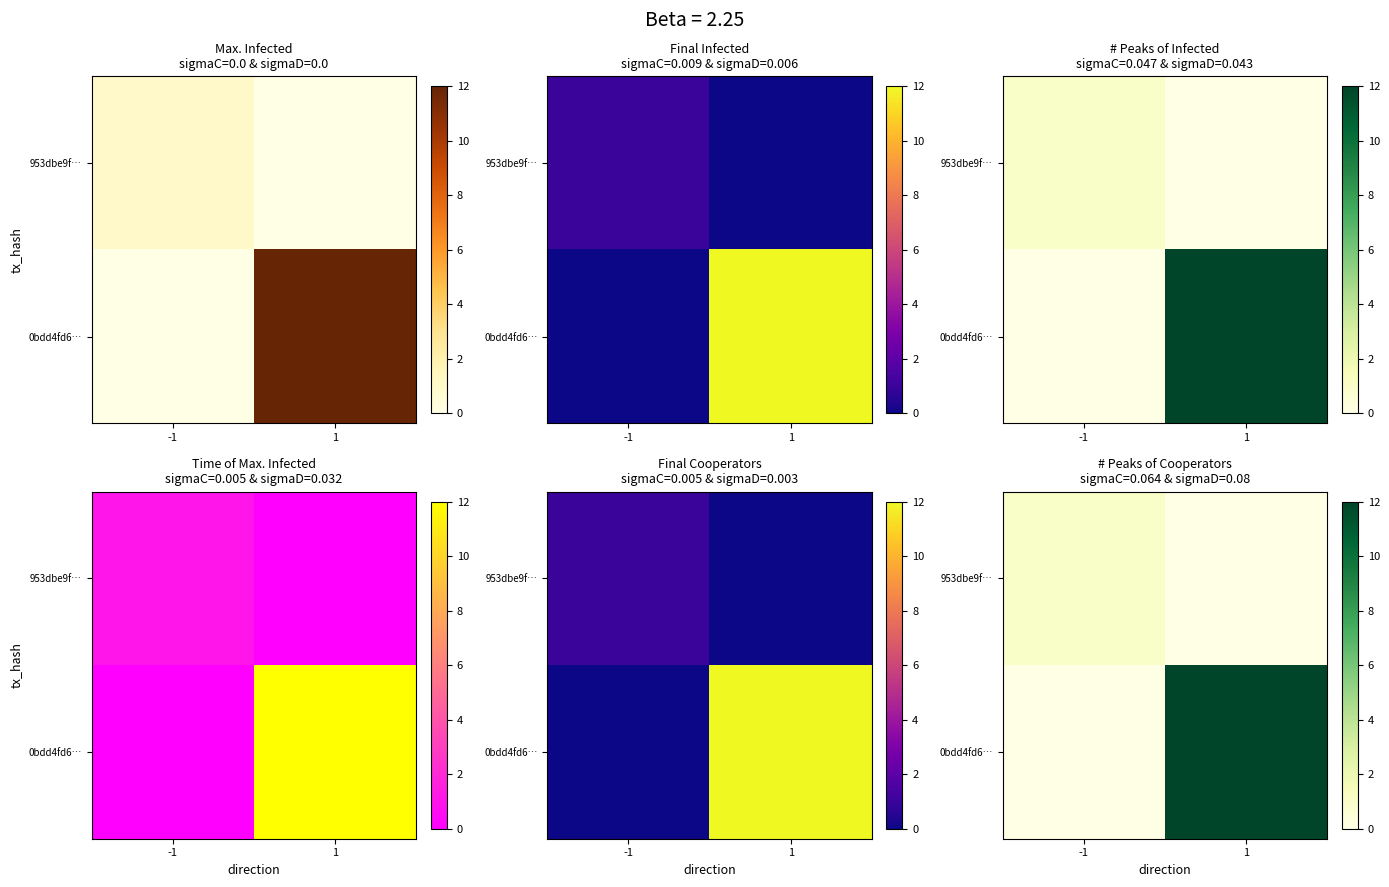

At which category is the sum across all series the highest?

1